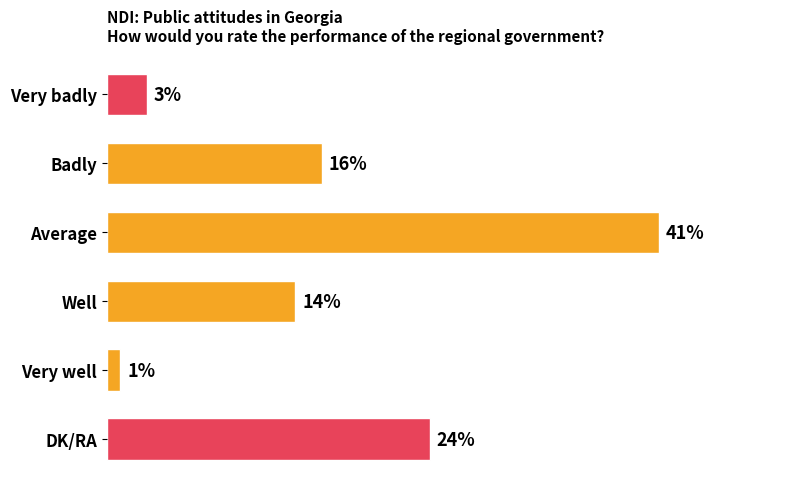

Between DK/RA and Very well, which is larger?

DK/RA